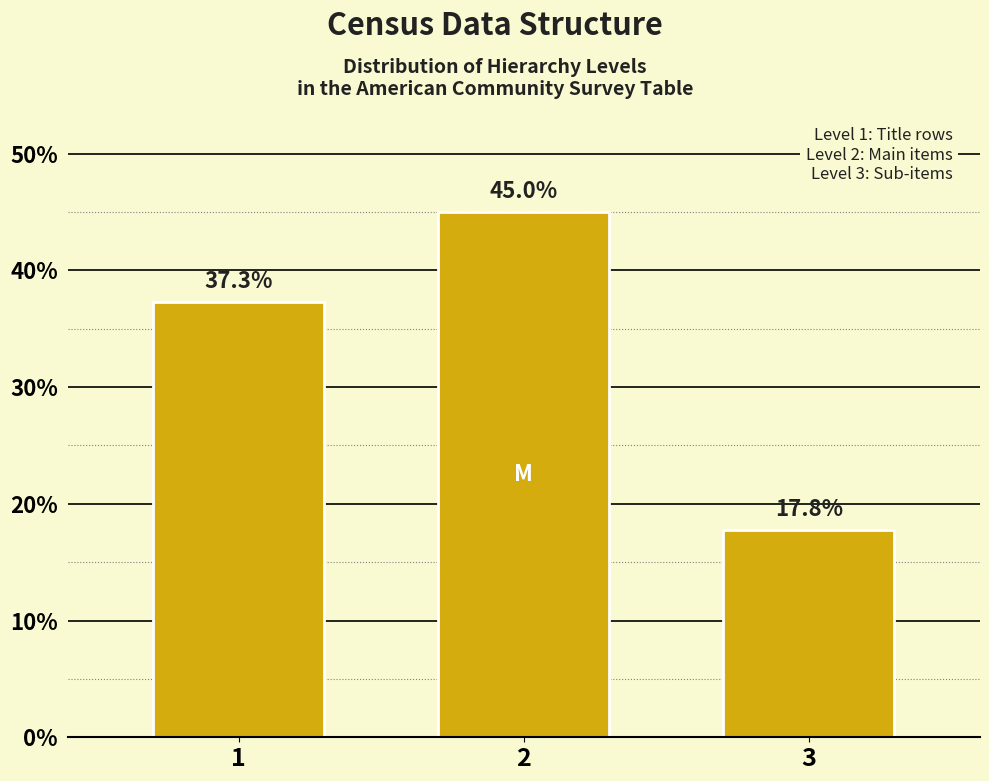

Reading left to right, what are all the values shown in this chart?

1=37.3	2=45.0	3=17.8